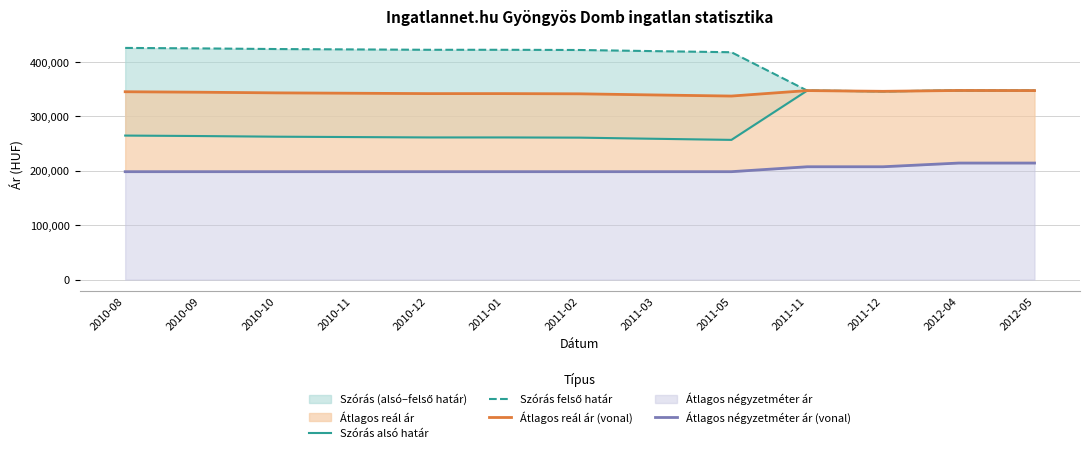

What is the spread (max minus min) of values at 2010-09?

226689